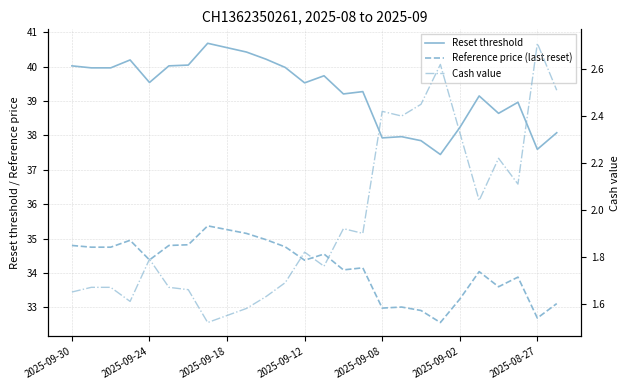

In Cash value, how many points are higher than both neighbors (excluding endpoints)?

7